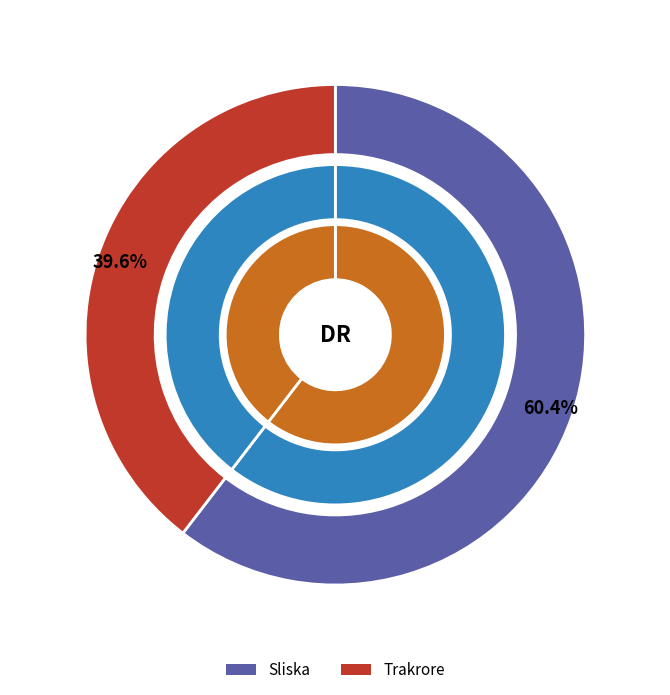

Which slice is the smallest?

Trakrore